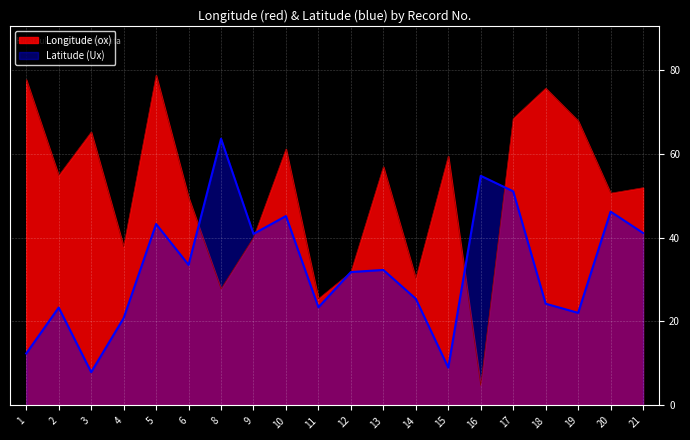

At which label does Latitude (Ux) first exceed 32?

5